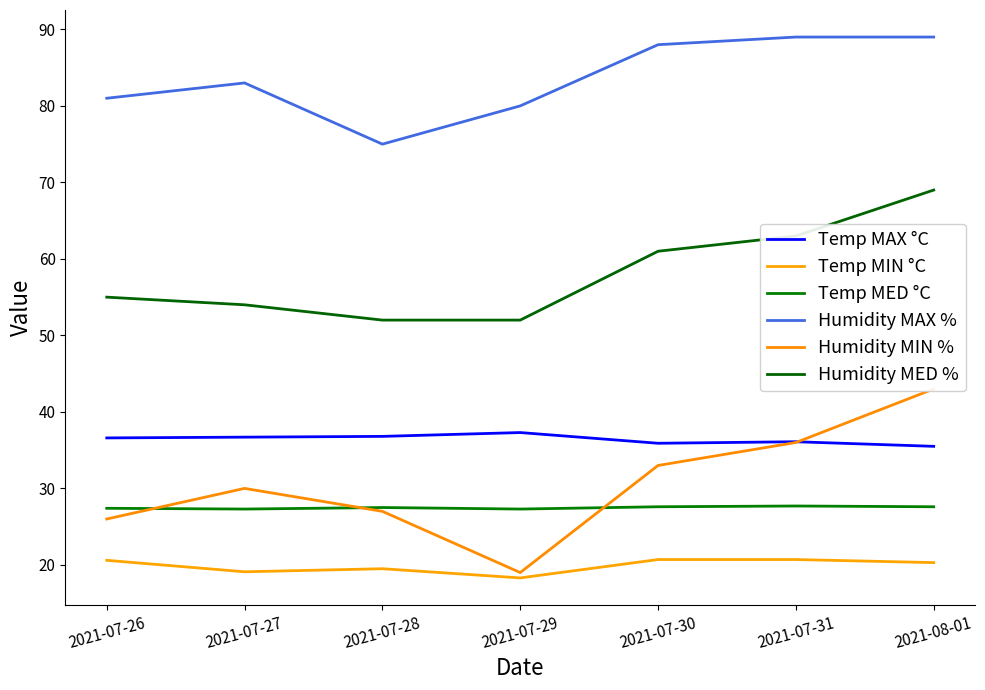

List the series in order of their peak value, lowest first.

Temp MIN °C, Temp MED °C, Temp MAX °C, Humidity MIN %, Humidity MED %, Humidity MAX %